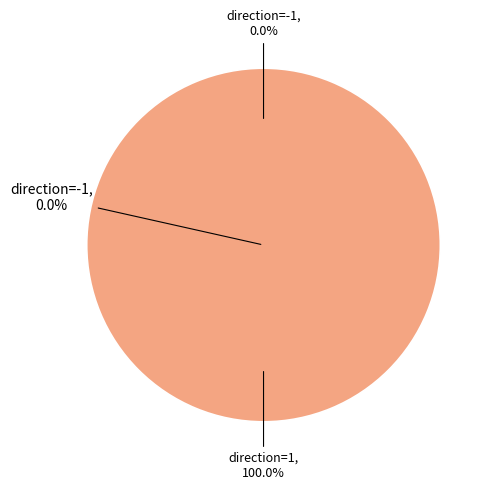

To the nearest percent, what portion does direction=1 represent?

100%